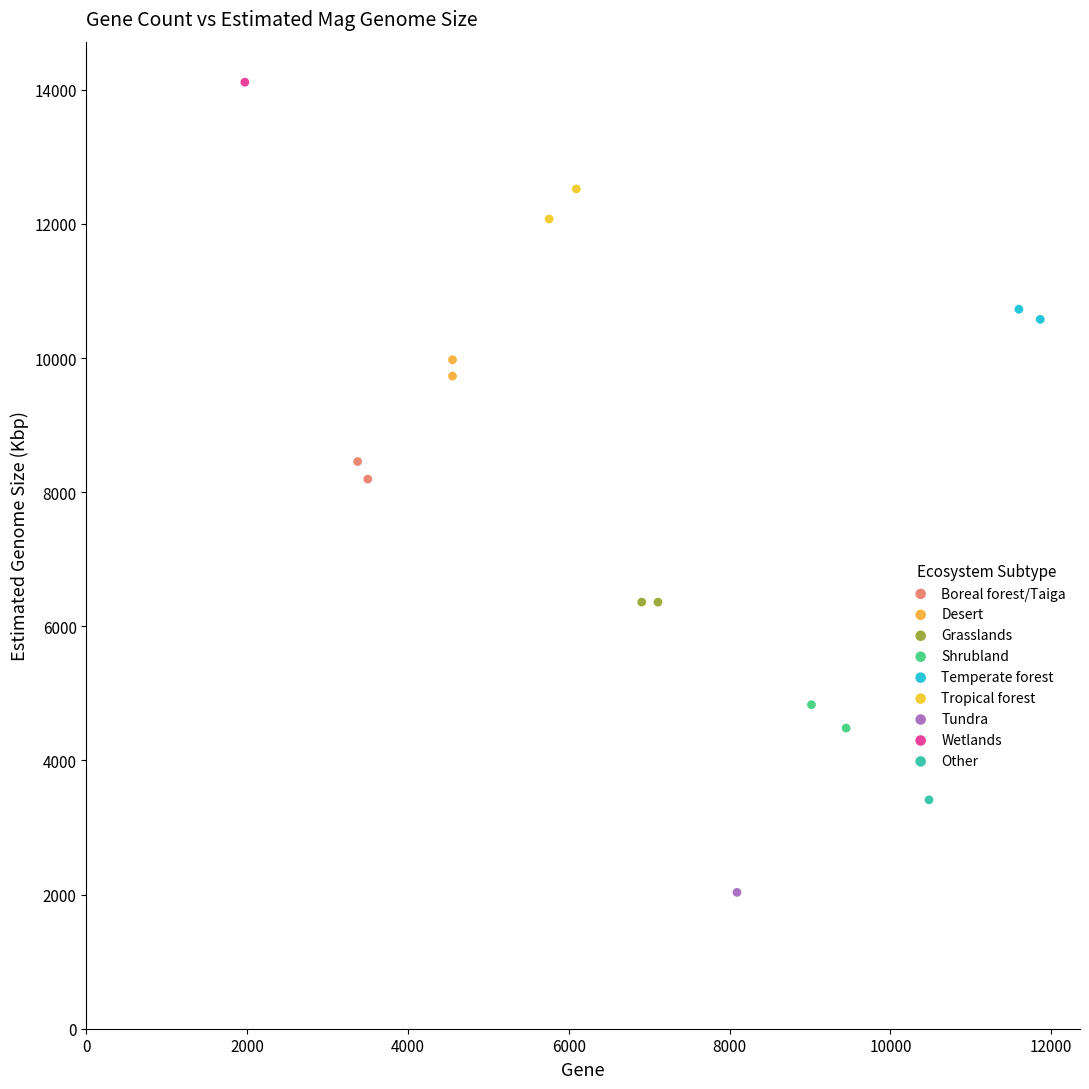

Which series contains the highest Y value?

Wetlands